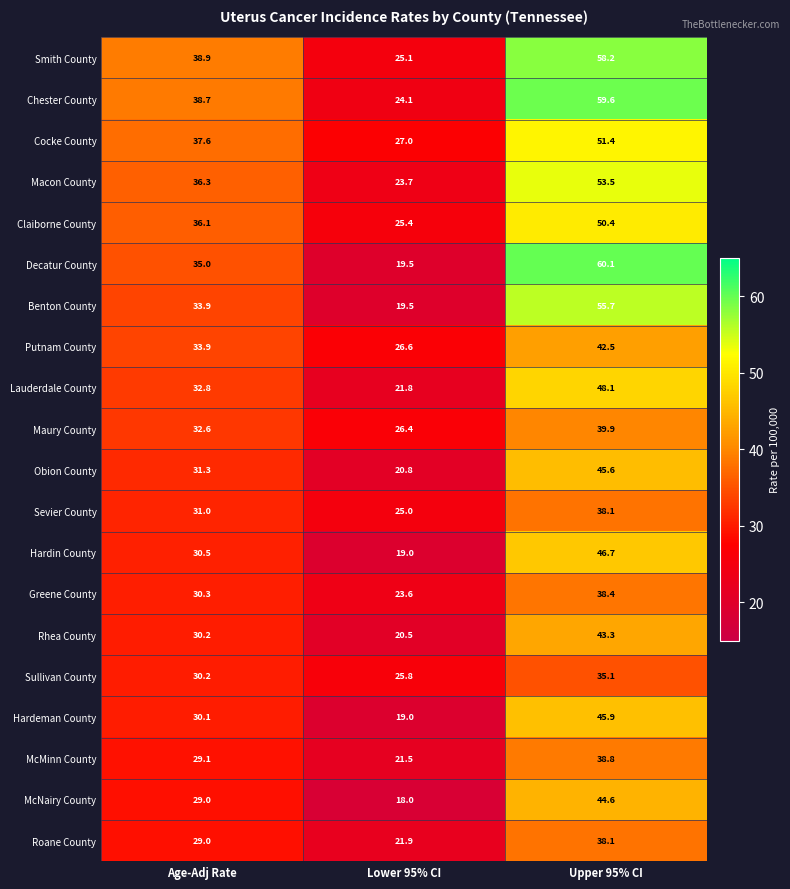

List the labels in order of McNairy County value, smallest first.

Lower 95% CI, Age-Adj Rate, Upper 95% CI